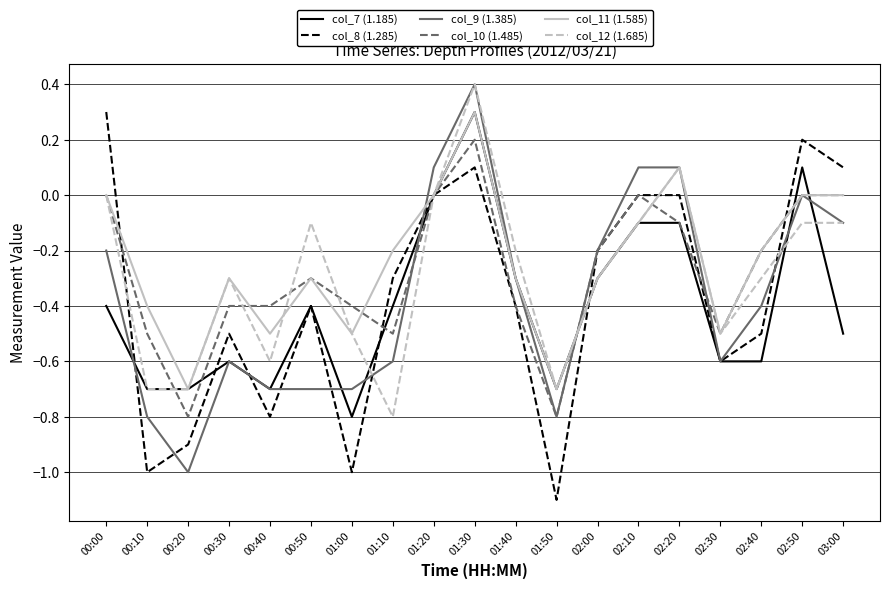

What is the minimum value for col_8 (1.285)?

-1.1